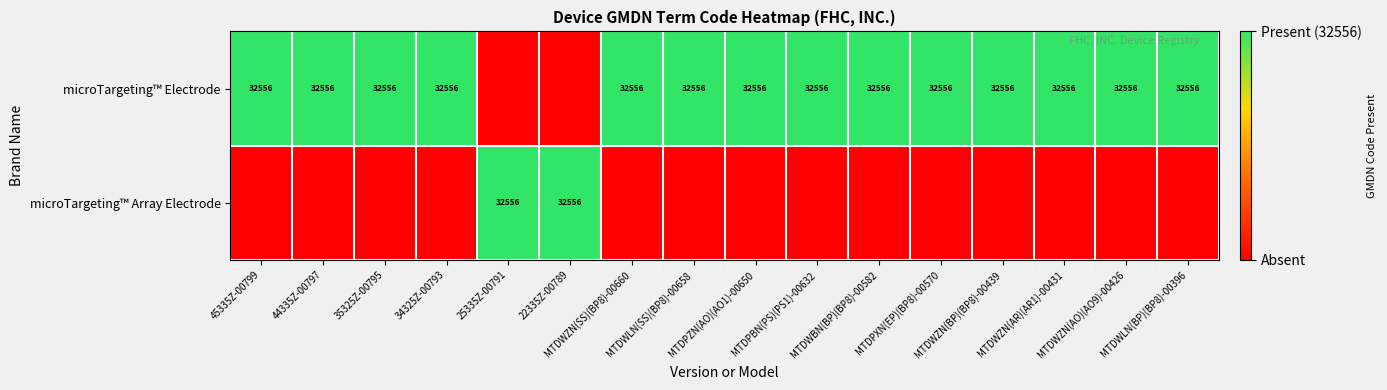

True or false: microTargeting™ Array Electrode has a value of 0 at 35325Z-00795.

False